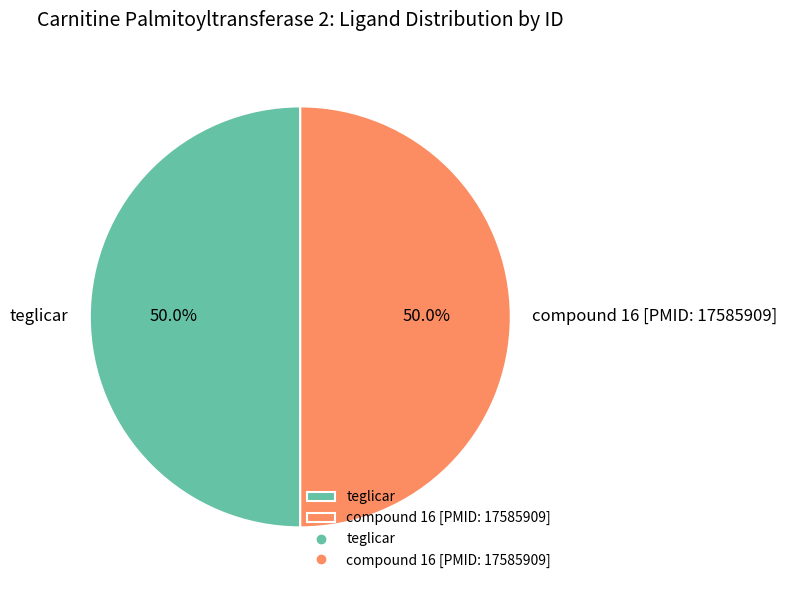

How much of the chart is everything except compound 16 [PMID: 17585909]?

50.0%